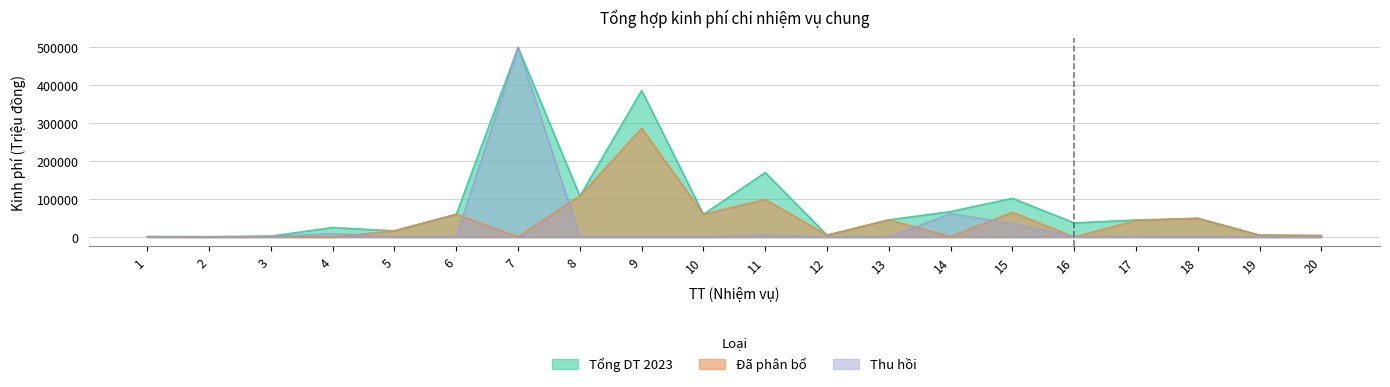

True or false: Tổng DT 2023 has more than 0 points higher than both neighbors.

True